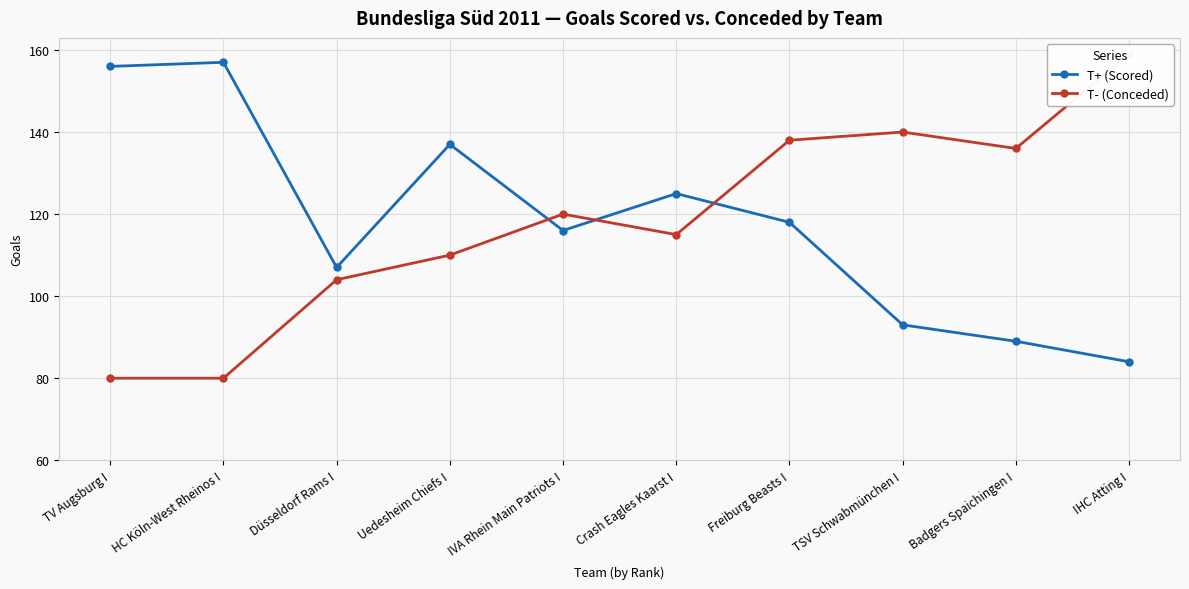

What is the label of the 1st point from the left?

TV Augsburg I